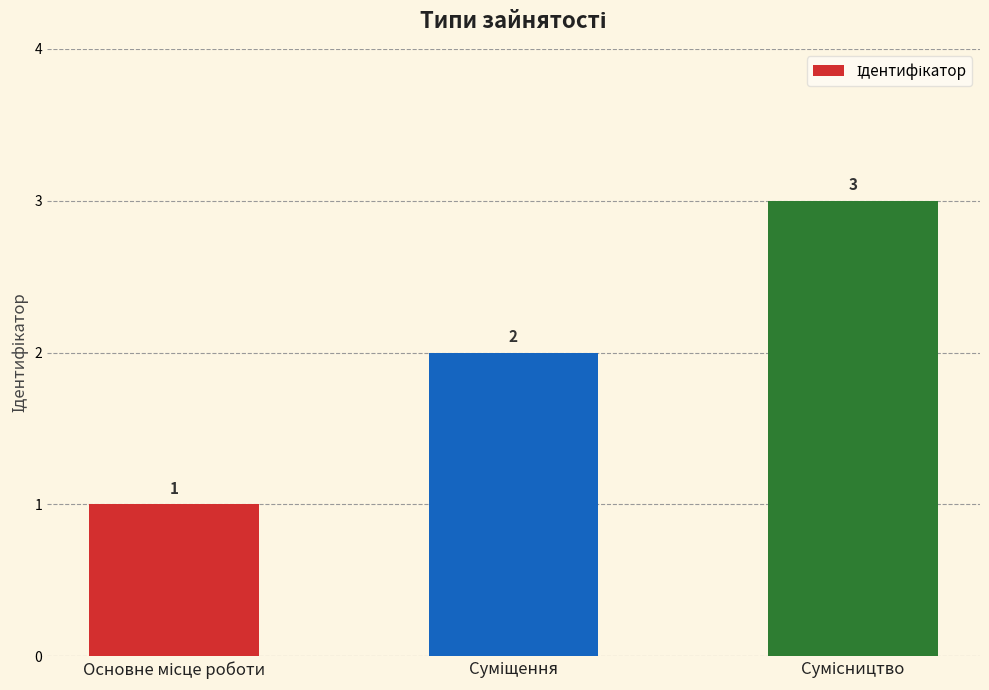

Count the values in the range 1 to 3.

3